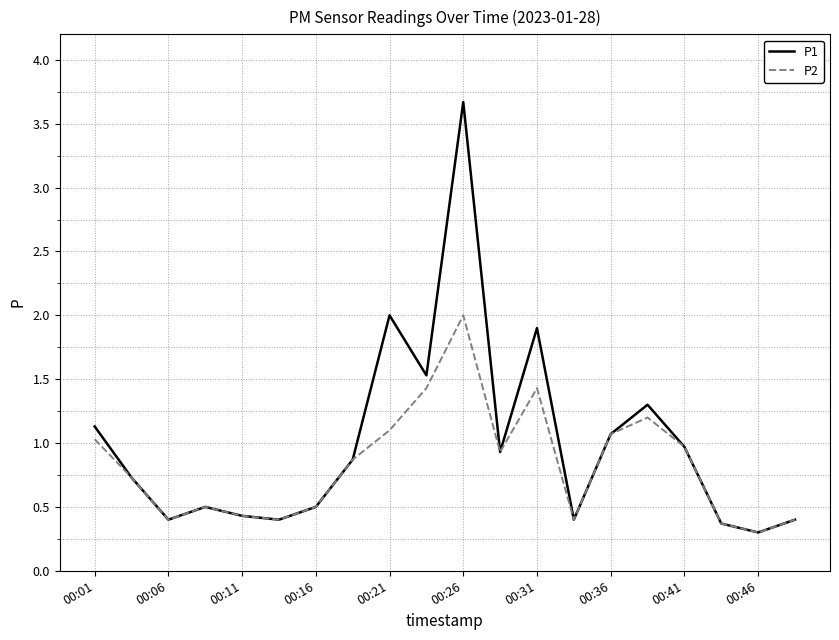

List the series in order of their peak value, lowest first.

P2, P1